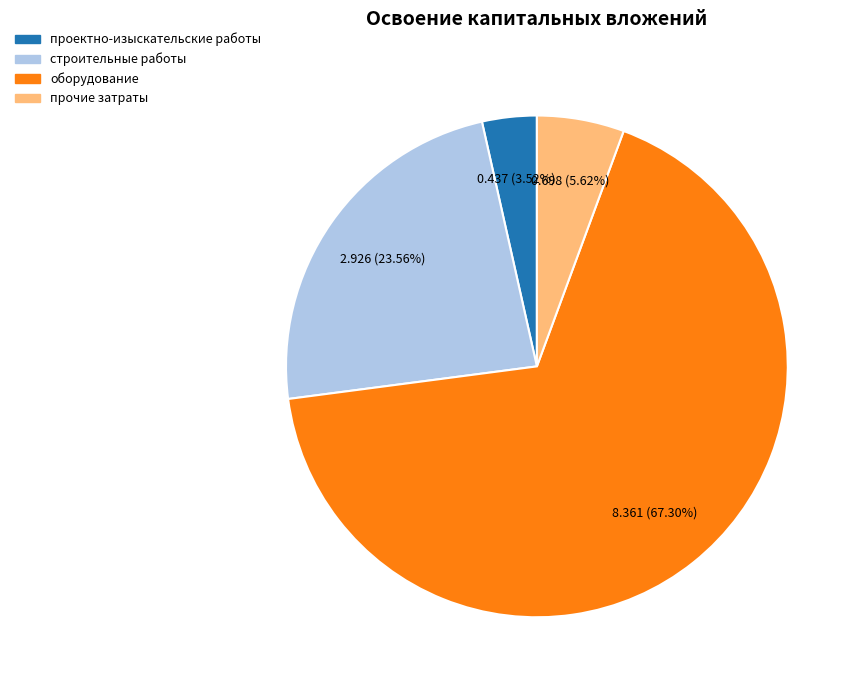

To the nearest percent, what is the combined percentage of строительные работы and оборудование?

91%